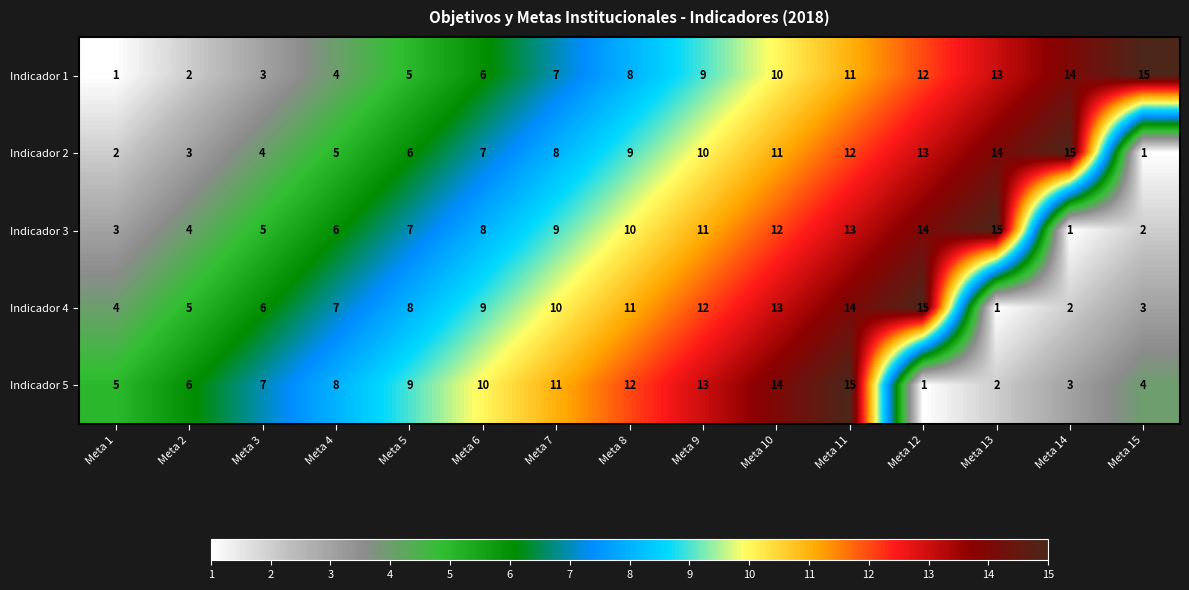

What is the difference between the maximum and second lowest values in the Indicador 2 series?

13